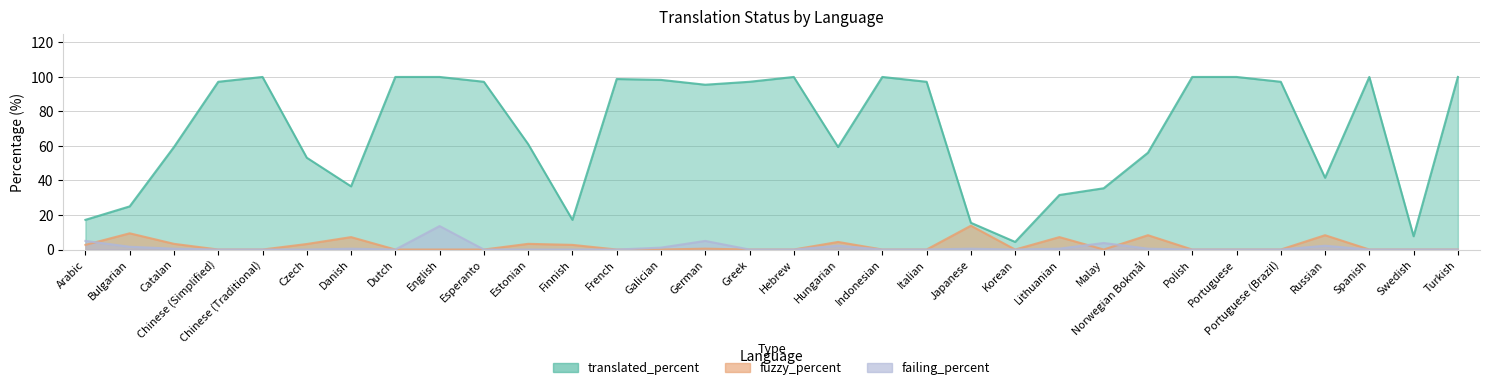

At which category does failing_percent reach its first local valley?

Dutch